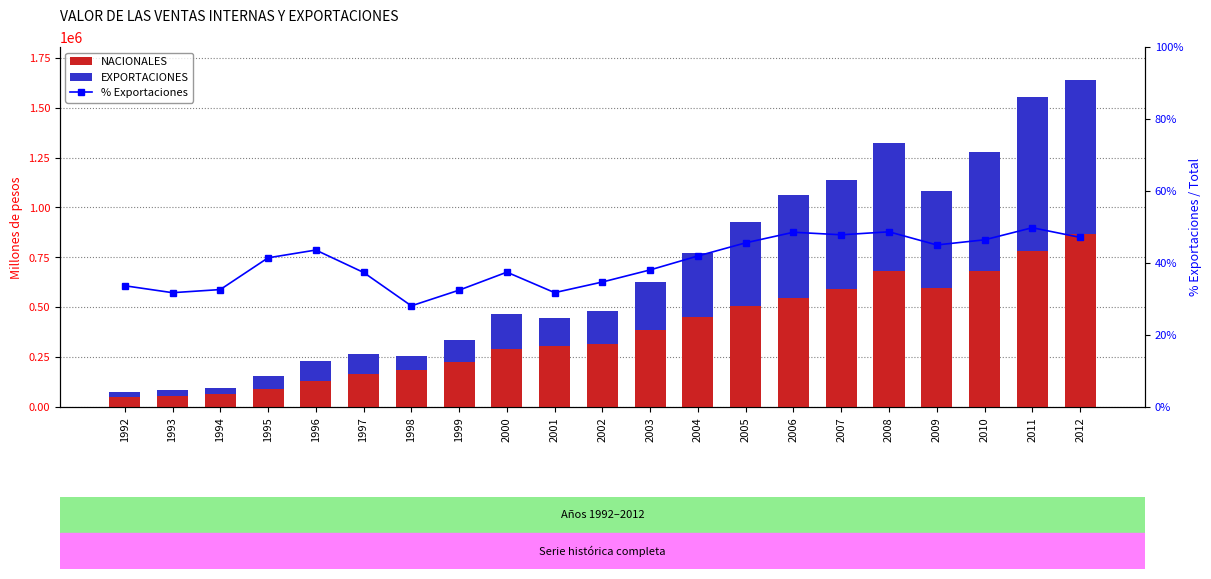

What is the difference between the second highest and minimum values in the EXPORTACIONES series?

746764.0